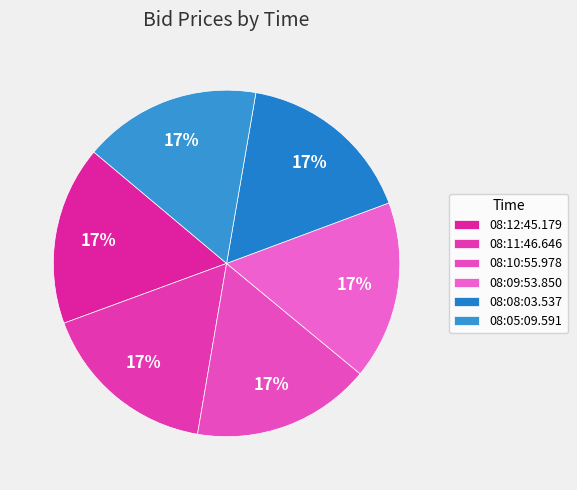

How much of the chart is everything except 08:05:09.591?

83.4%